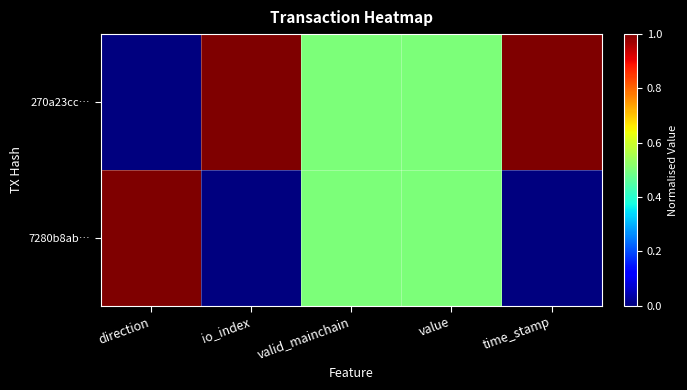

Which has a higher value, valid_mainchain or direction?

valid_mainchain